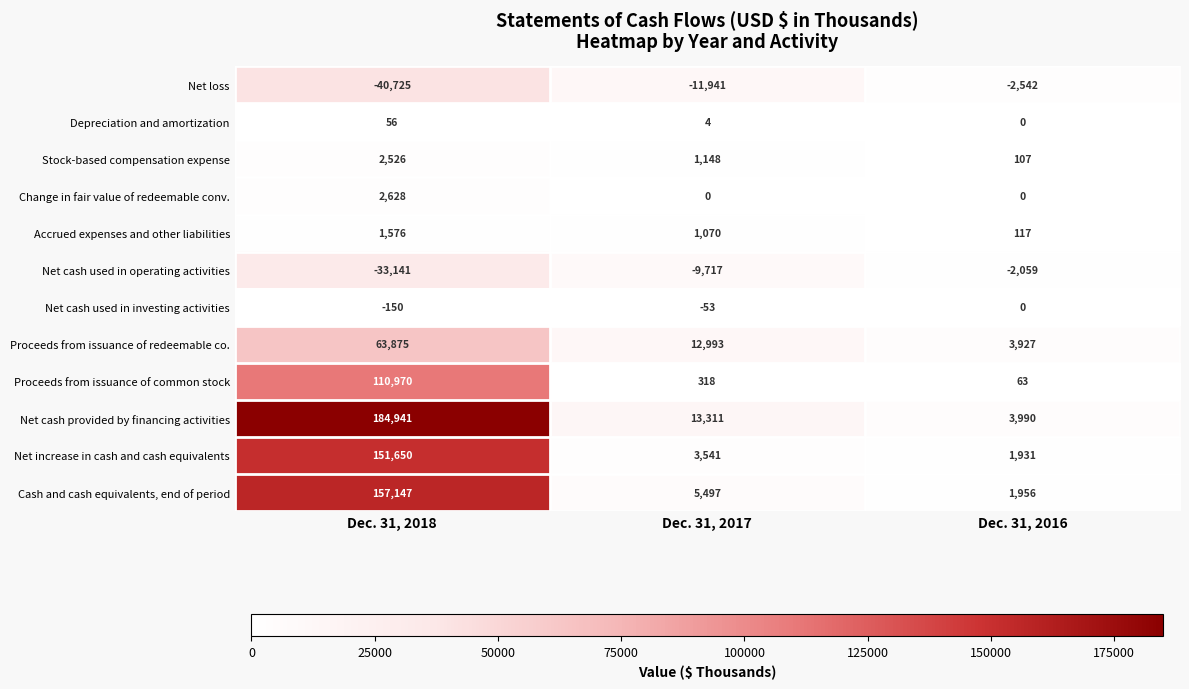

What is the lowest value of the Net cash used in operating activities series?

-33141